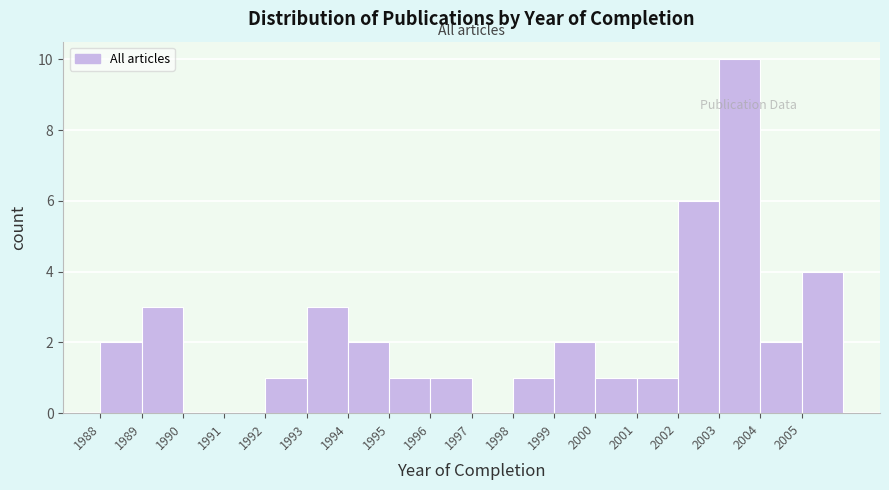

Reading left to right, transcribe this chart: for each bar, give the range it covers on the x-axis and its height. The values are not printed on the chart, so give them approximately, as read against the axis.

1988 to 1989: 2
1989 to 1990: 3
1990 to 1991: 0
1991 to 1992: 0
1992 to 1993: 1
1993 to 1994: 3
1994 to 1995: 2
1995 to 1996: 1
1996 to 1997: 1
1997 to 1998: 0
1998 to 1999: 1
1999 to 2000: 2
2000 to 2001: 1
2001 to 2002: 1
2002 to 2003: 6
2003 to 2004: 10
2004 to 2005: 2
2005 to 2006: 4